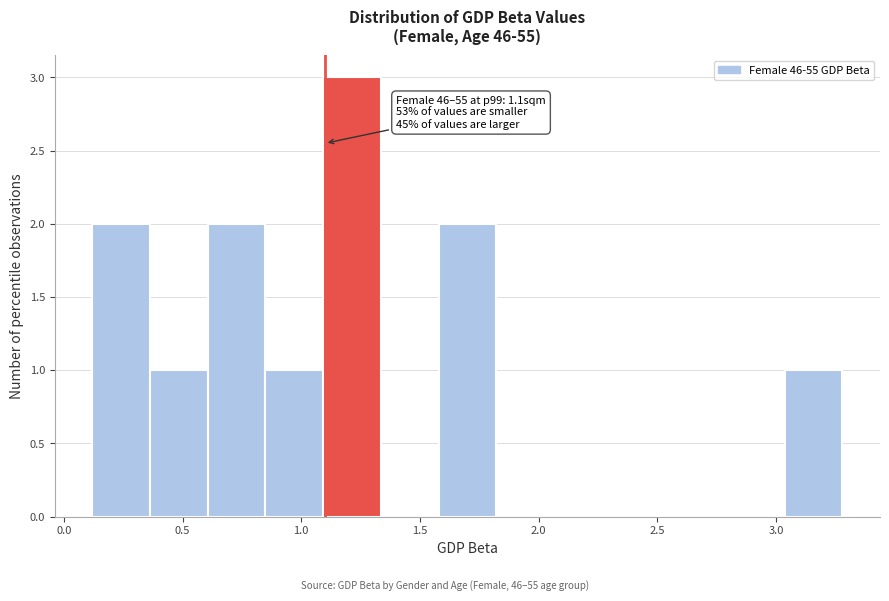

Over which range of the x-axis is the bar tallest?

1.10 to 1.35